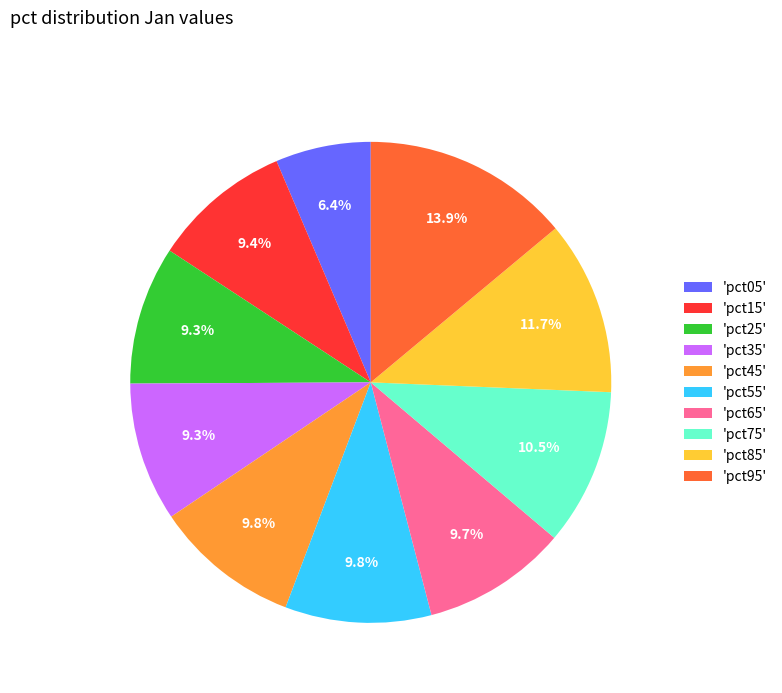

Is there a majority slice in this chart?

No